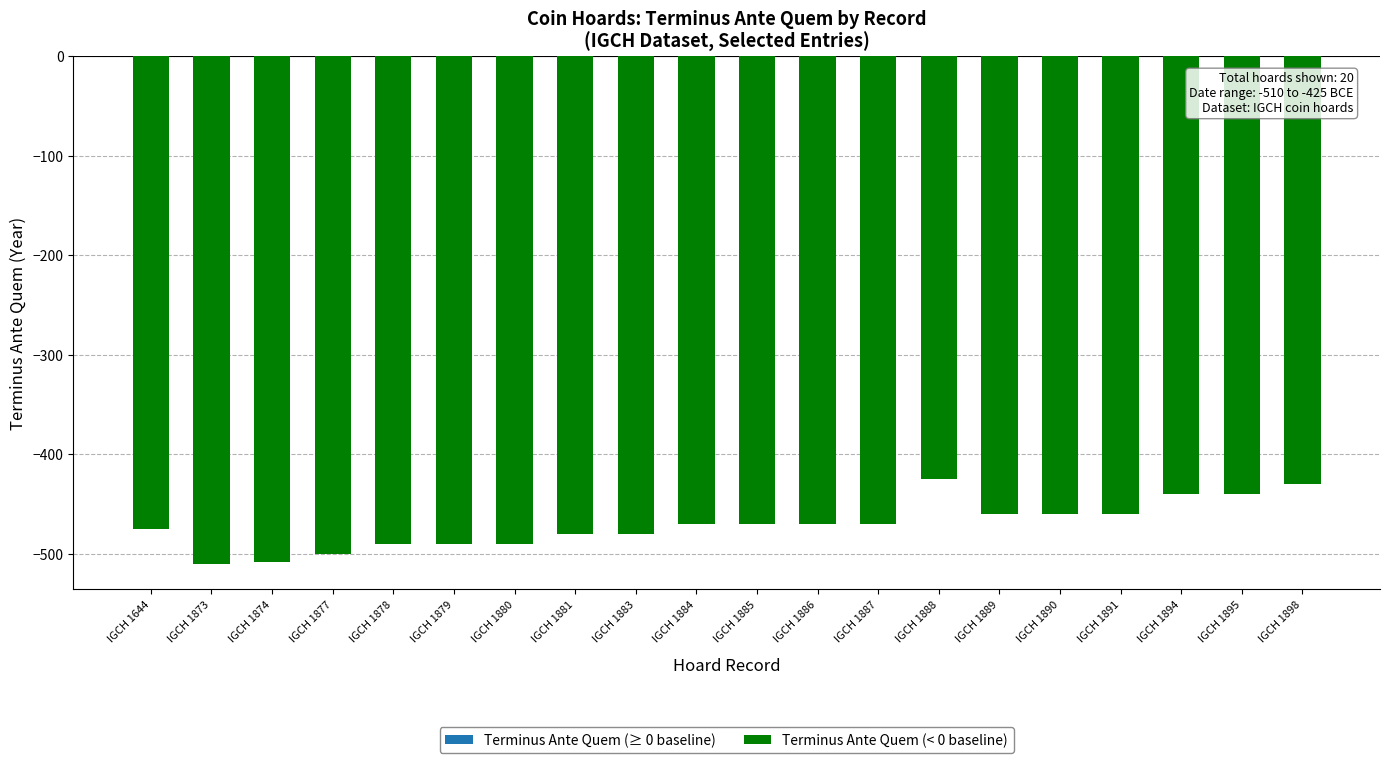

Are the bars horizontal?

No